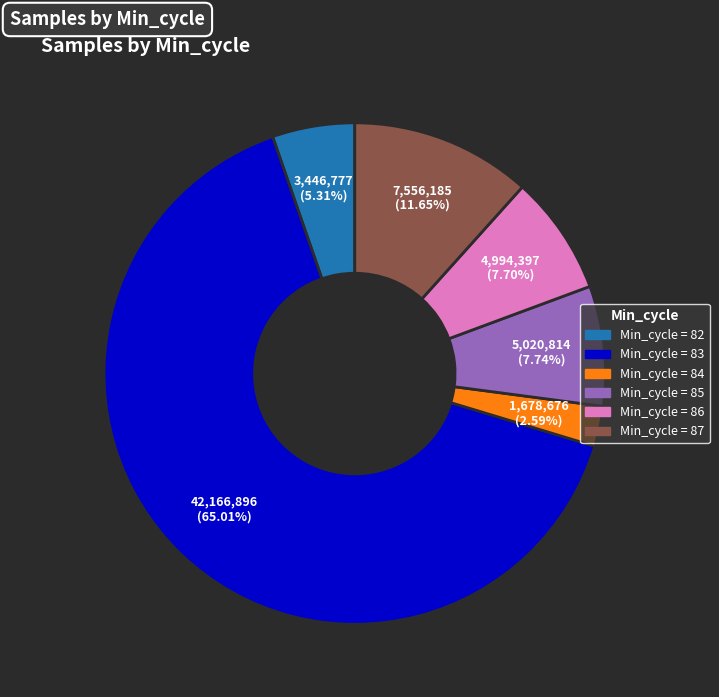

Is there a majority slice in this chart?

Yes